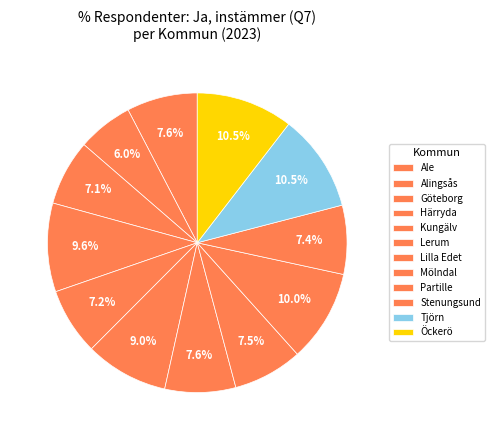

Combined, do Kungälv and Alingsås account for over 50%?

No